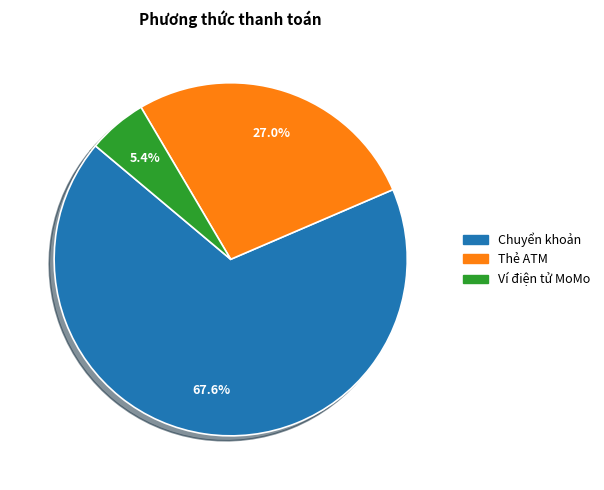

How many slices are in this pie chart?

3